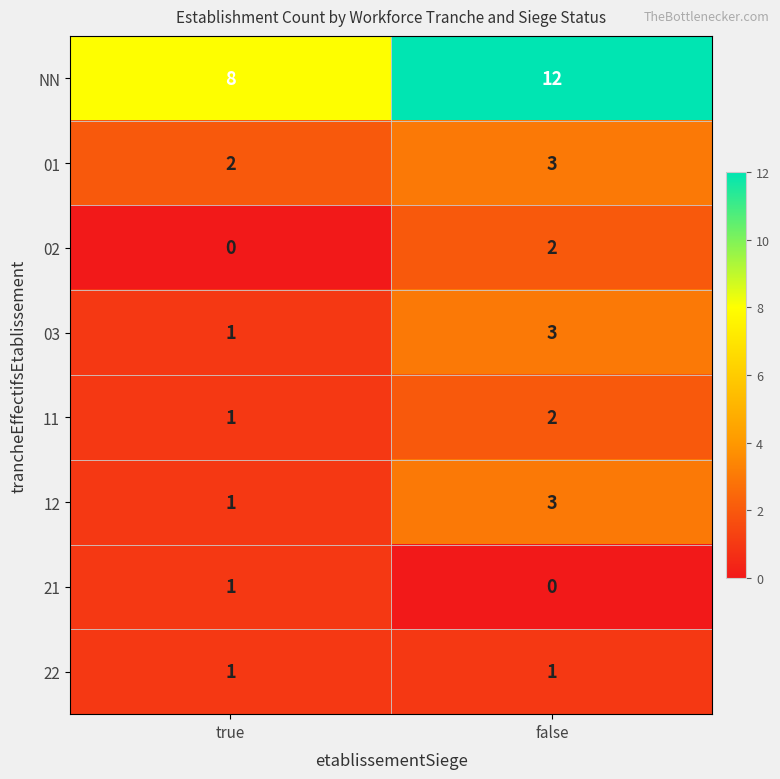

At which category does the chart reach its peak across all series?

false